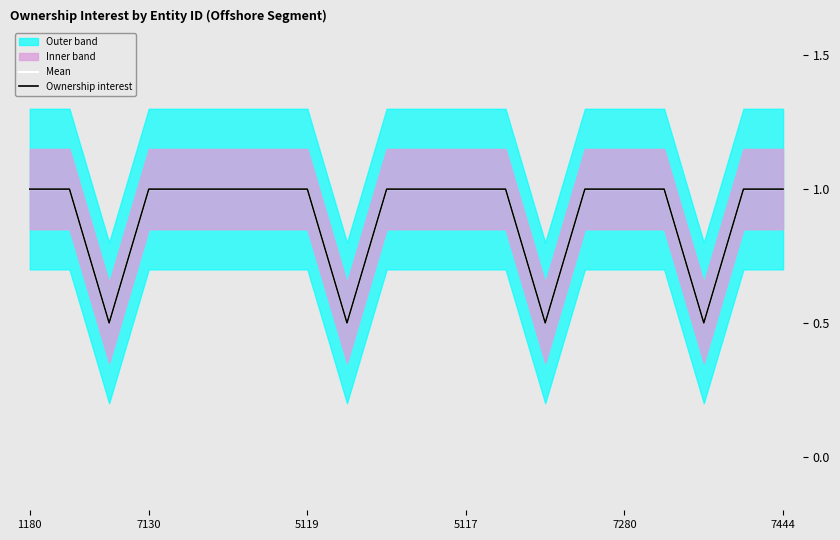

The value of Mean at 5117 is 1.0. True or false?

True